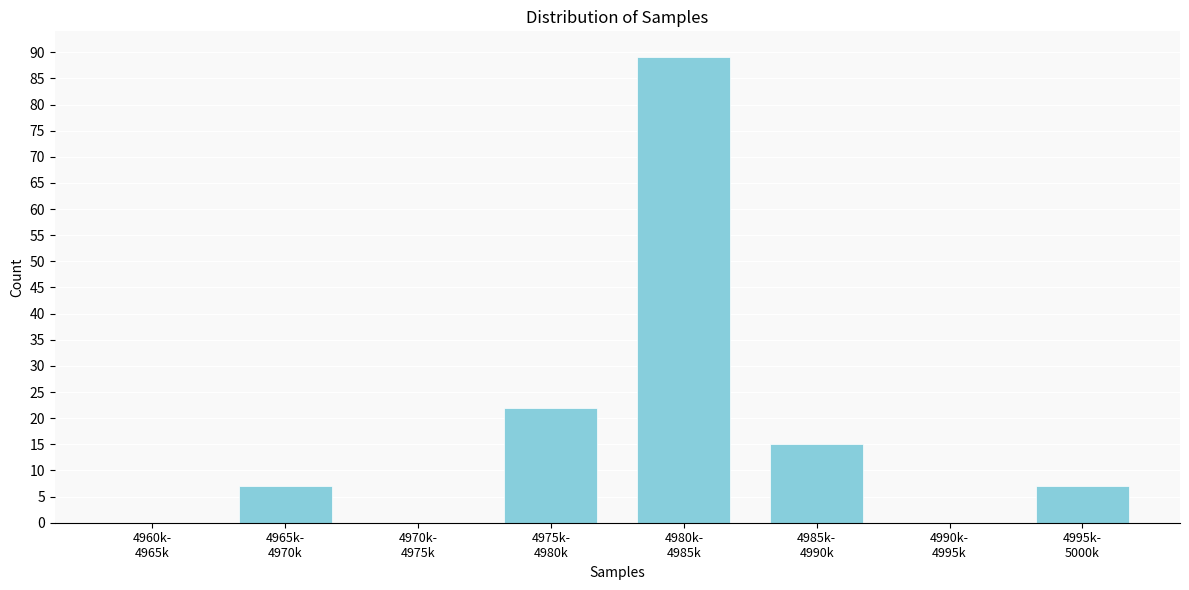

What is the sum of all values?

140